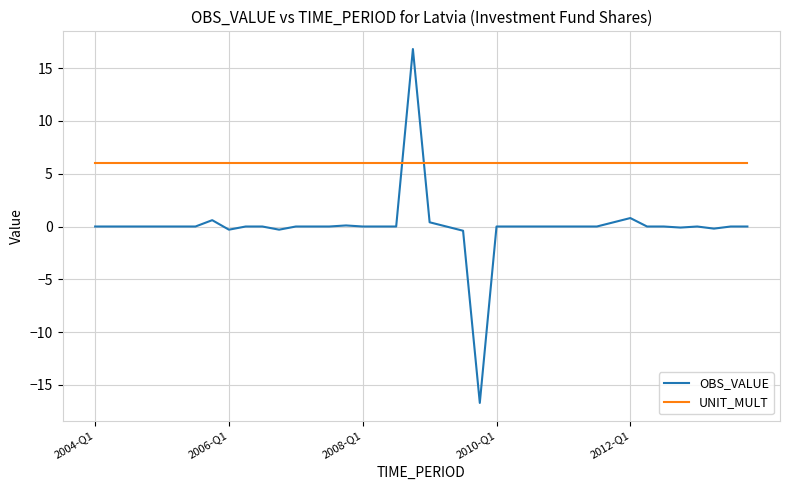

What is the smallest value displayed?

-16.7